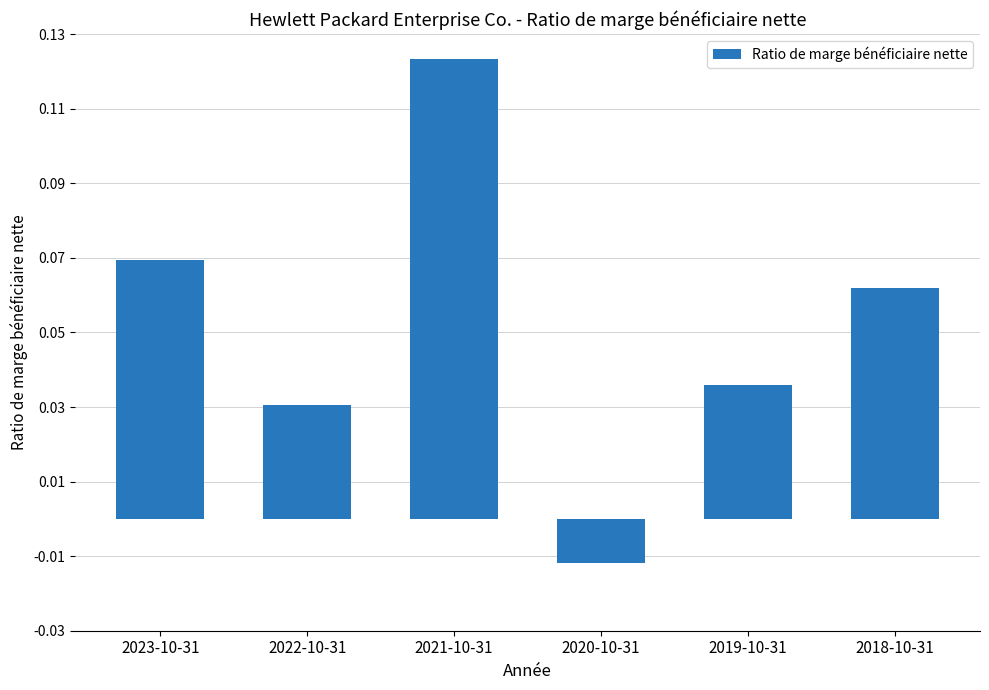

Rank the categories by value from lowest to highest.

2020-10-31, 2022-10-31, 2019-10-31, 2018-10-31, 2023-10-31, 2021-10-31